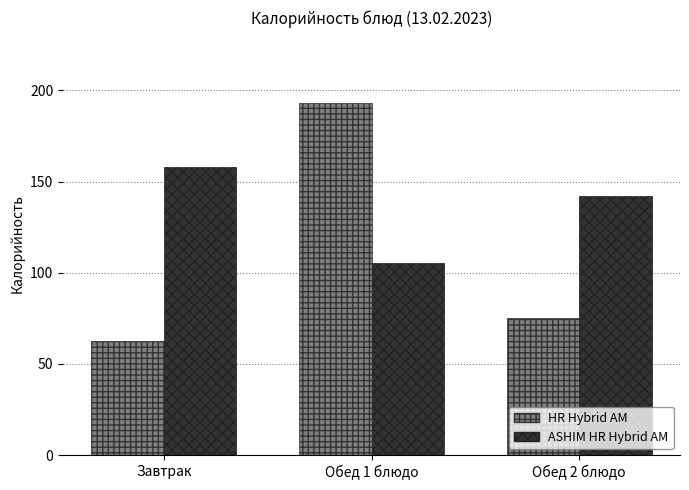

Where does the HR Hybrid AM series first go above 75?

Обед 1 блюдо